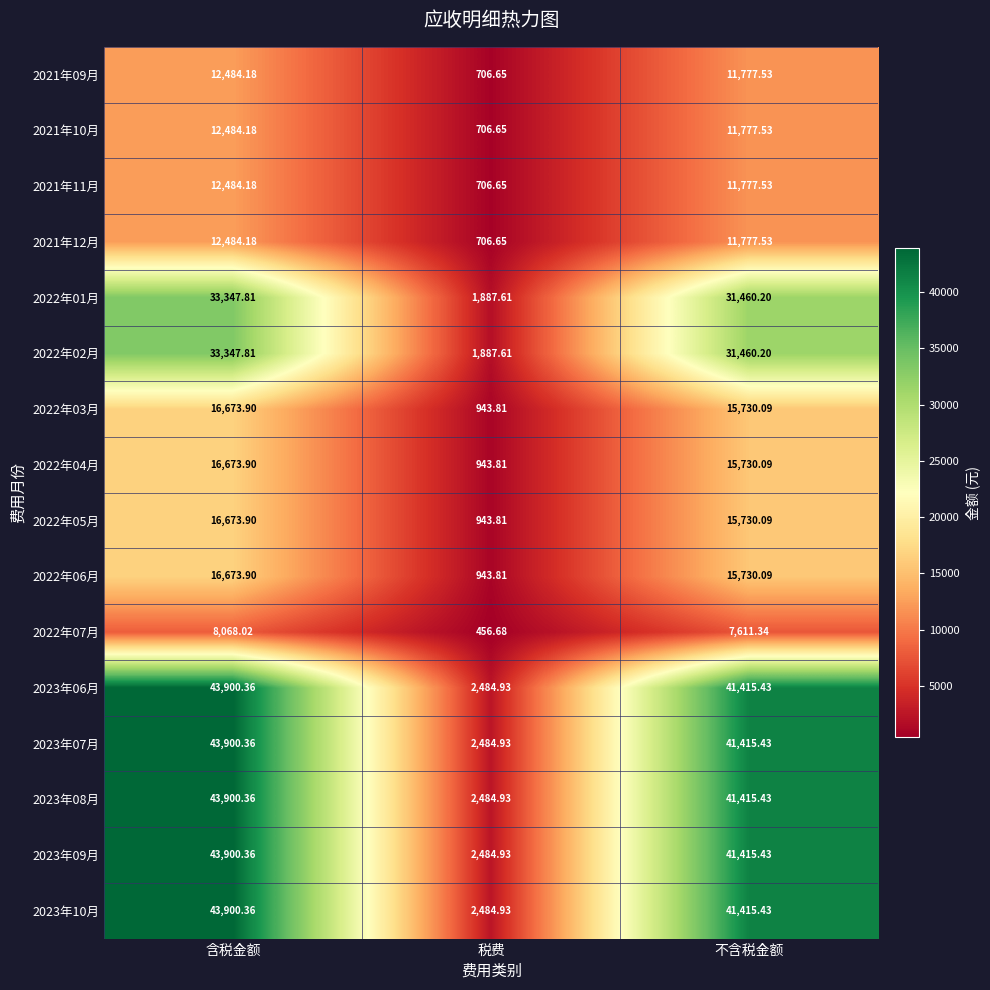

Where is 2021年11月 nearest to the value 6595?

不含税金额